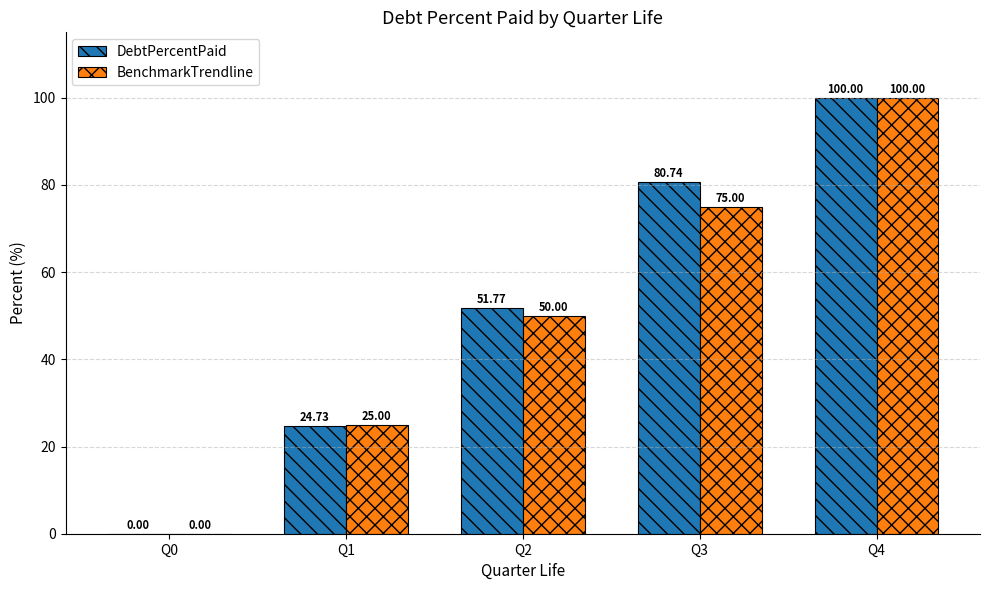

Is the value of DebtPercentPaid at Q2 greater than the value of BenchmarkTrendline at Q3?

No